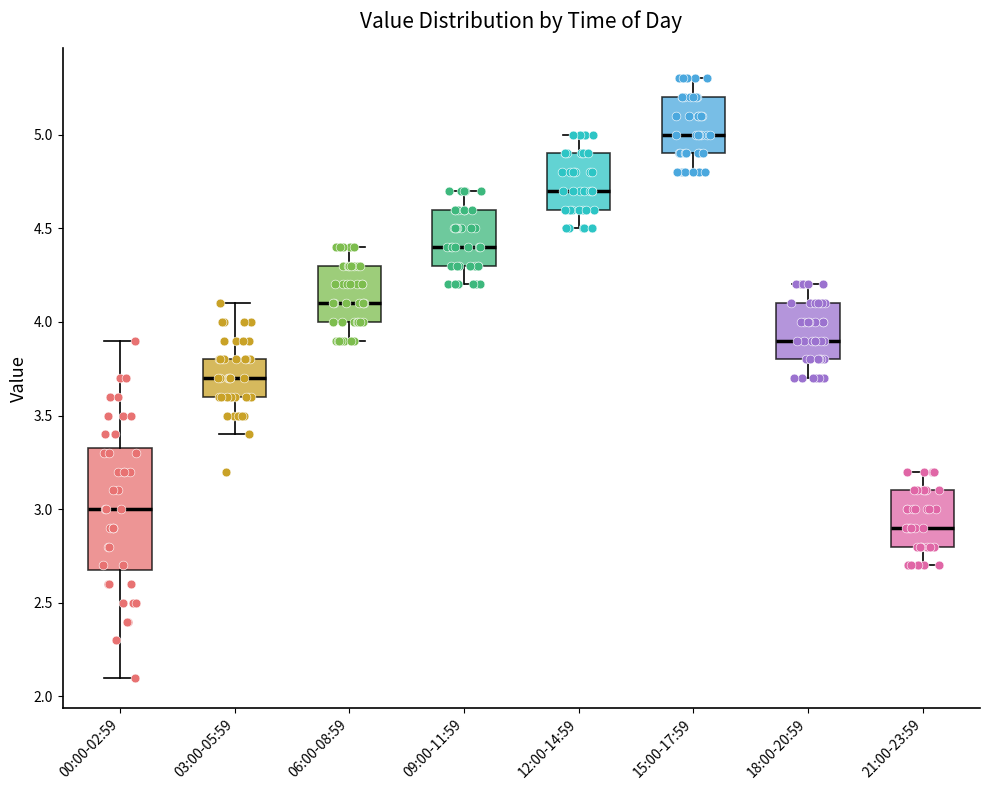

Reading left to right, transcribe this box plot: for each box, give where its median line is, the range the box spans, and where its two whiskers end, as read against the y-axis. The values are not printed on the chart, so give them approximately, as read against the axis.

00:00-02:59: median 3.00, box 2.70 to 3.35, whiskers 2.10 to 3.90
03:00-05:59: median 3.70, box 3.60 to 3.80, whiskers 3.40 to 4.10
06:00-08:59: median 4.10, box 4.00 to 4.30, whiskers 3.90 to 4.40
09:00-11:59: median 4.40, box 4.30 to 4.60, whiskers 4.20 to 4.70
12:00-14:59: median 4.70, box 4.60 to 4.90, whiskers 4.50 to 5.00
15:00-17:59: median 5.00, box 4.90 to 5.20, whiskers 4.80 to 5.30
18:00-20:59: median 3.90, box 3.80 to 4.10, whiskers 3.70 to 4.20
21:00-23:59: median 2.90, box 2.80 to 3.10, whiskers 2.70 to 3.20